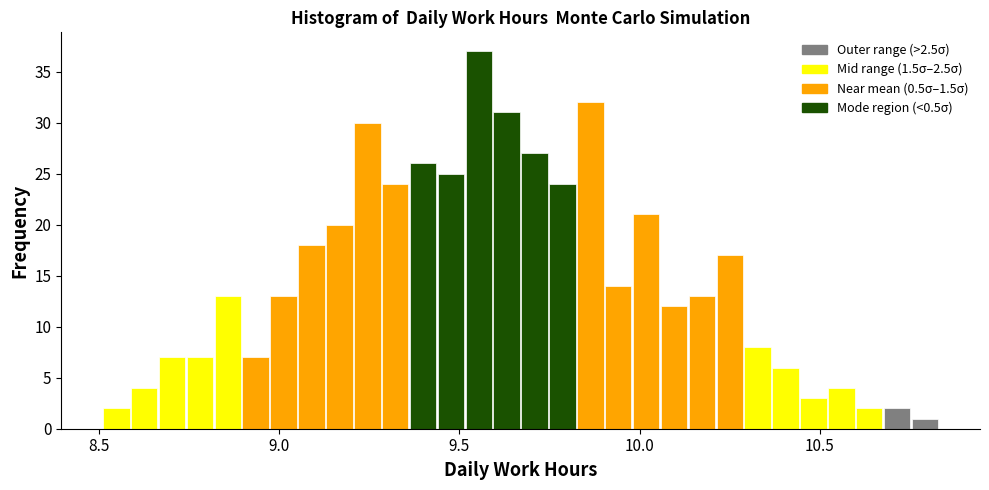

Read against the x-axis, roughly where is the centre of the tallest bar?

9.55